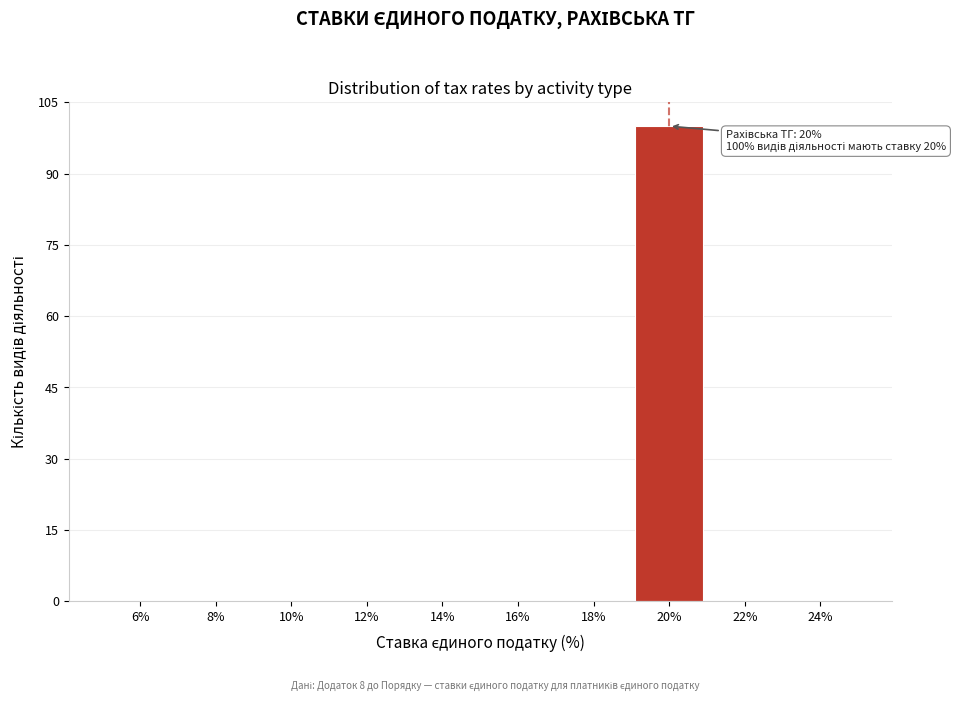

Which range on the x-axis has the tallest bar?

19 to 21